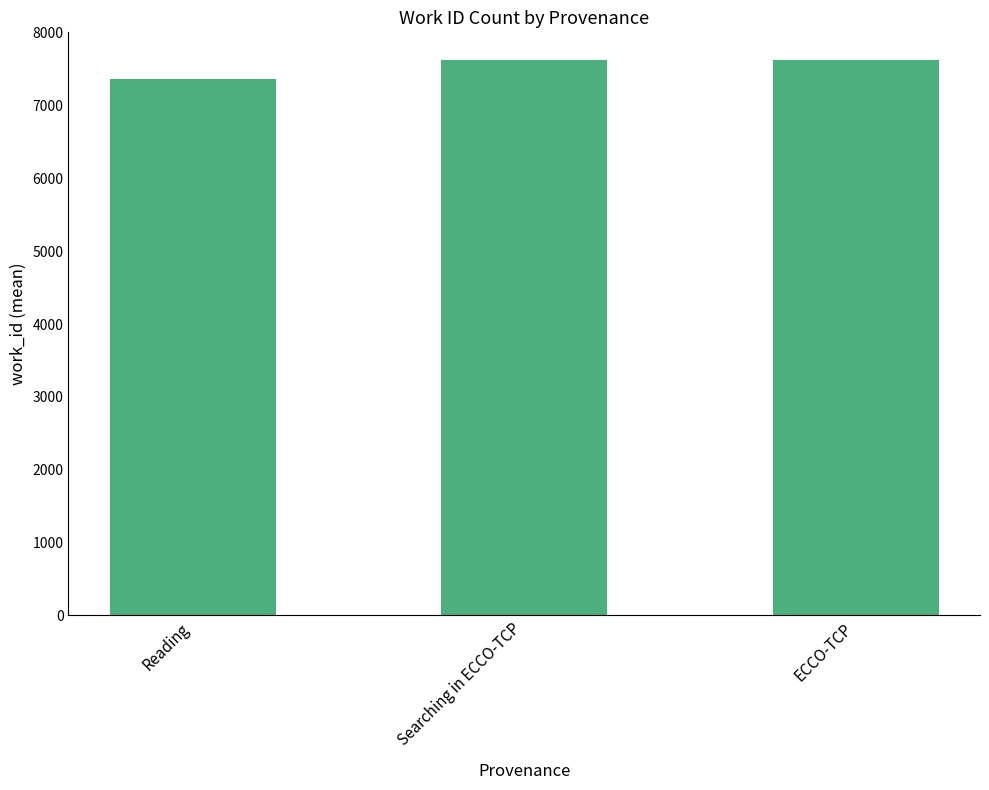

Count the values in the range 7370 to 7626.

3